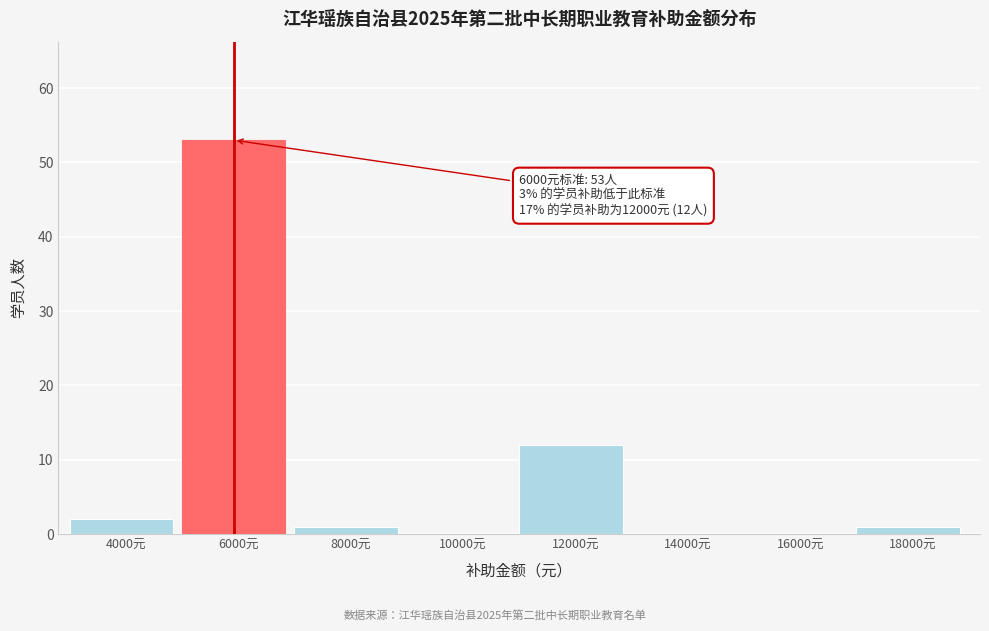

Reading left to right, transcribe all the data shown in this chart.

4000元=2	6000元=53	8000元=1	10000元=0	12000元=12	14000元=0	16000元=0	18000元=1